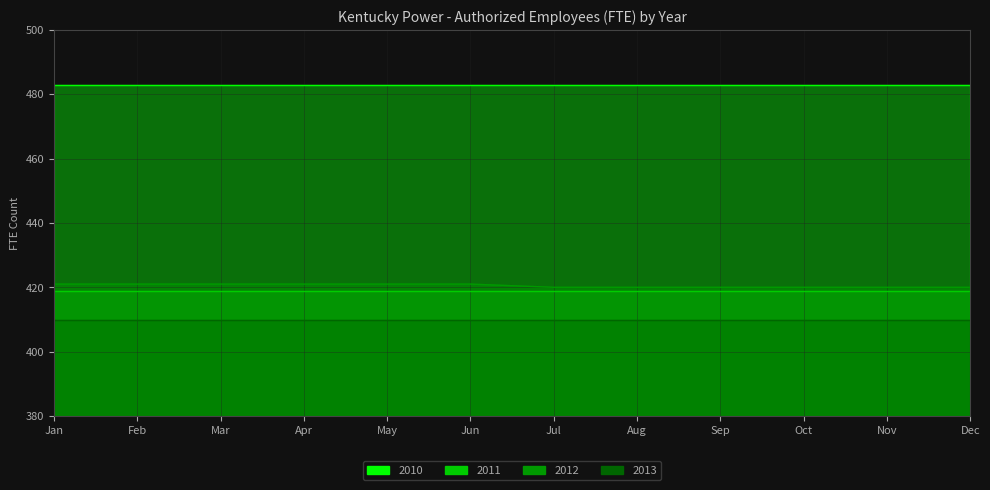

True or false: 2010 and 2013 cross at least once.

False